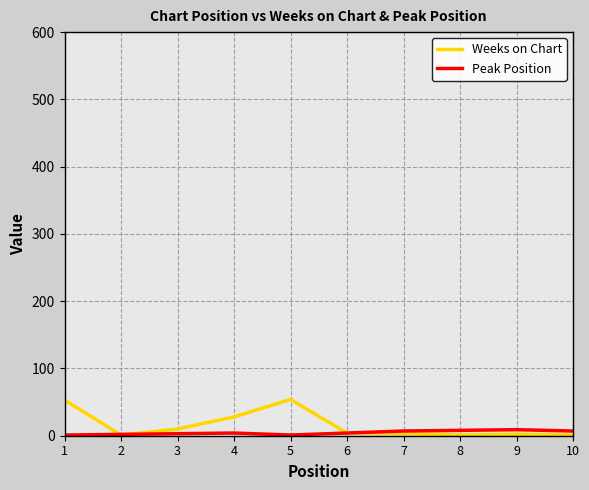

Rank the series by their maximum value, from highest to lowest.

Weeks on Chart, Peak Position